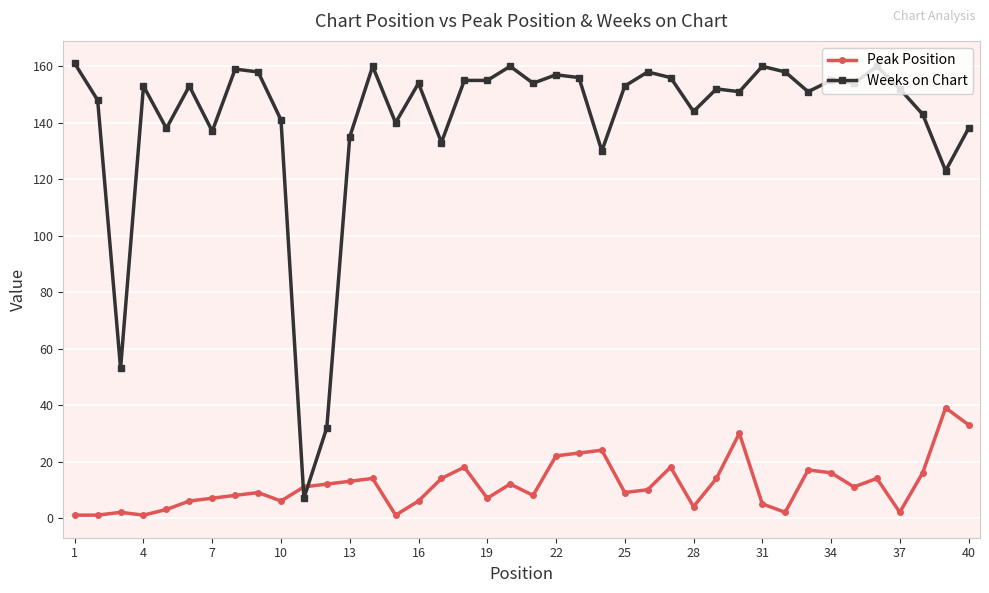

List the series in order of their overall mean, highest first.

Weeks on Chart, Peak Position